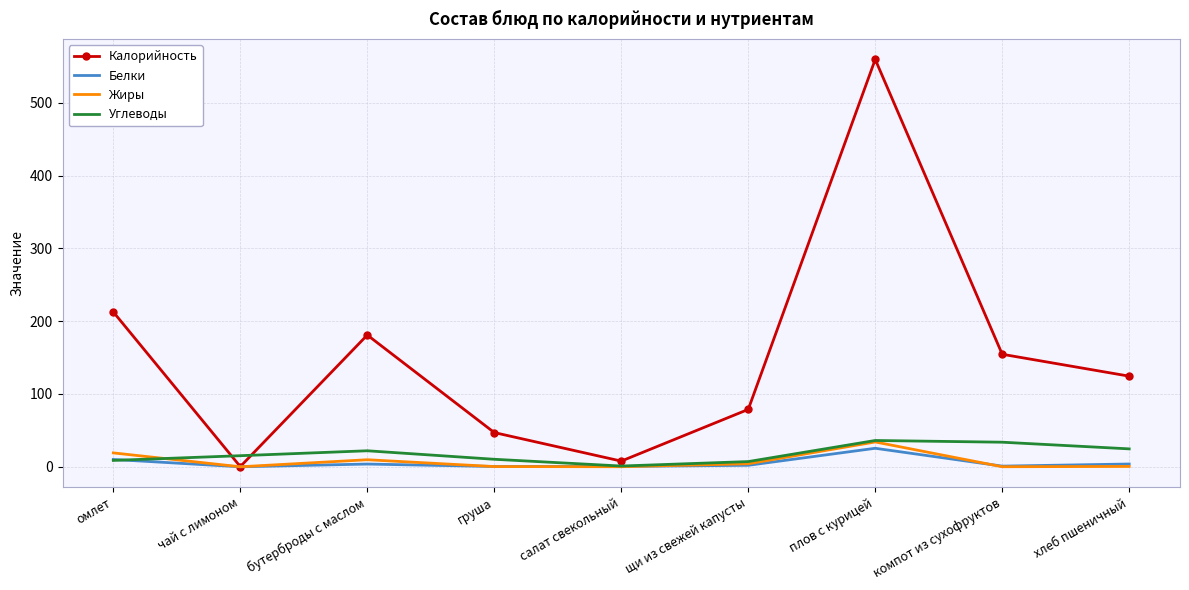

Which series has the largest range (max minus min)?

Калорийность